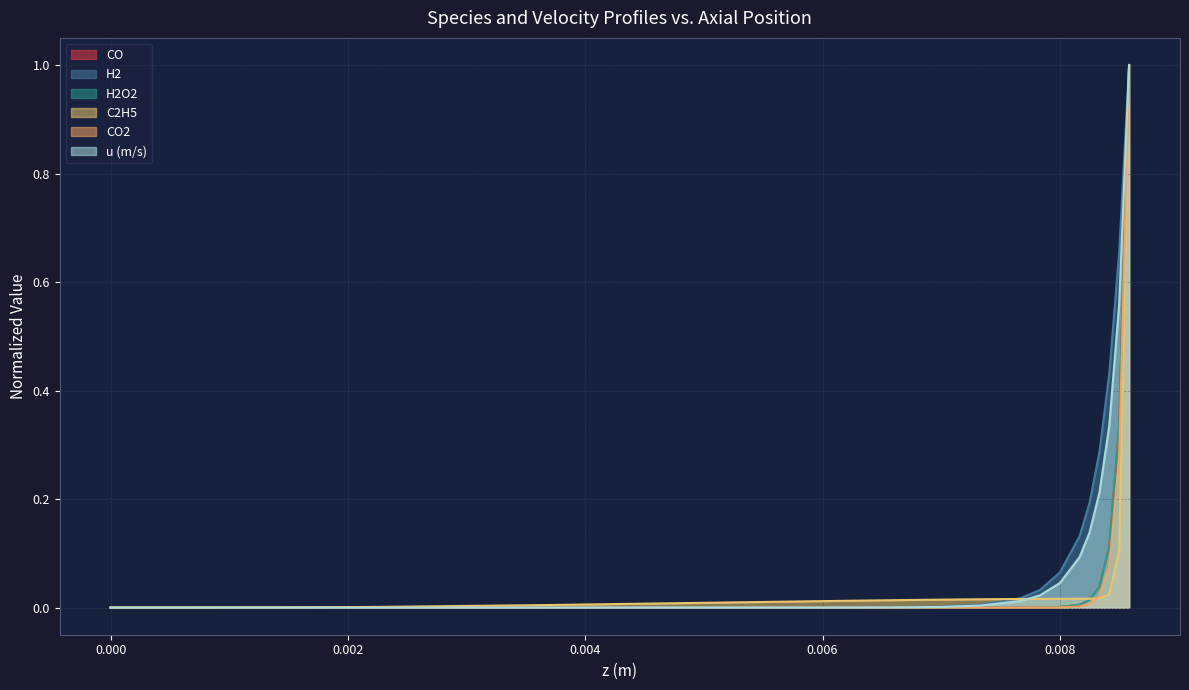

True or false: H2 has more than 1 interior local peaks.

False